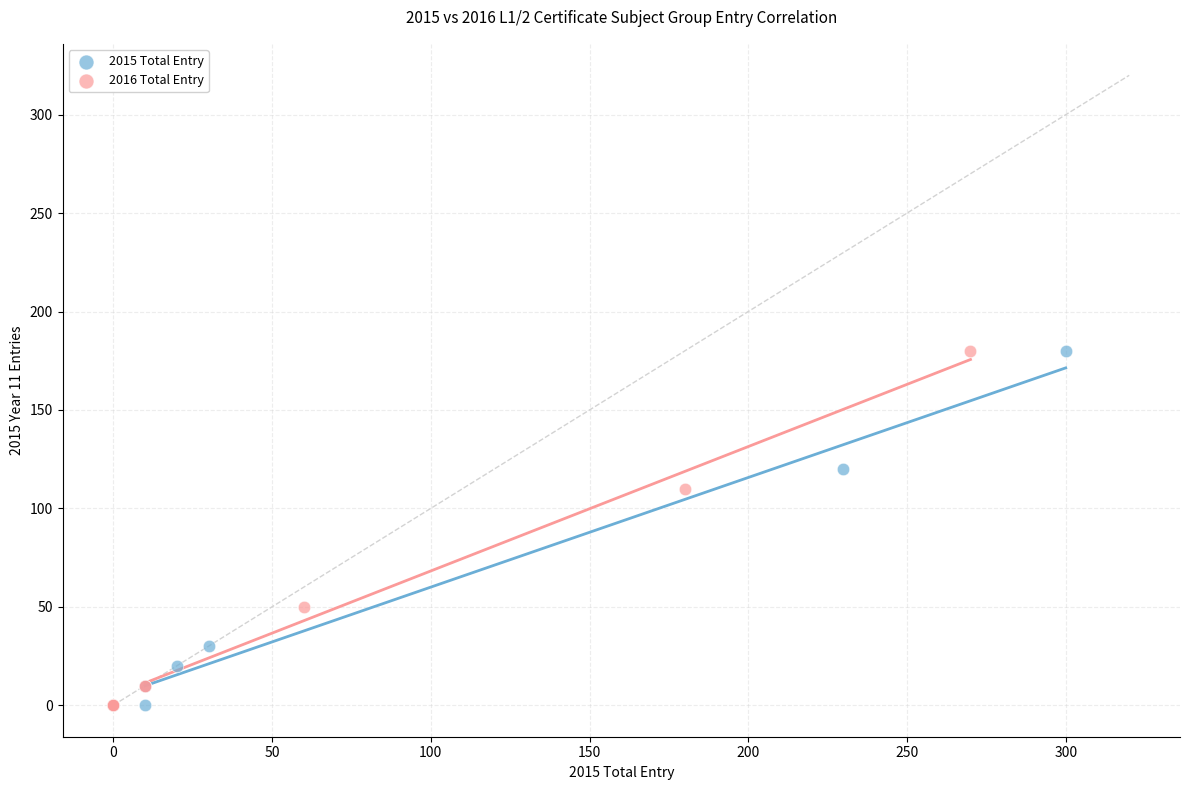

What are all the series names shown in the legend?

2015 Total Entry, 2016 Total Entry